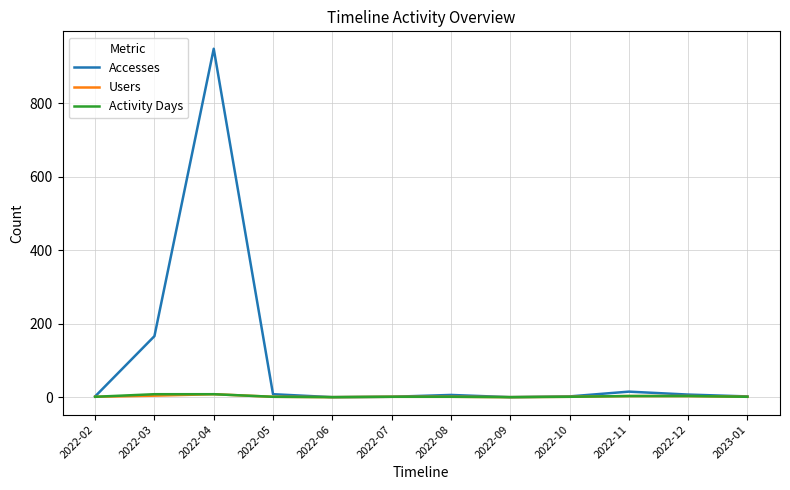

At which category is the sum across all series the highest?

2022-04